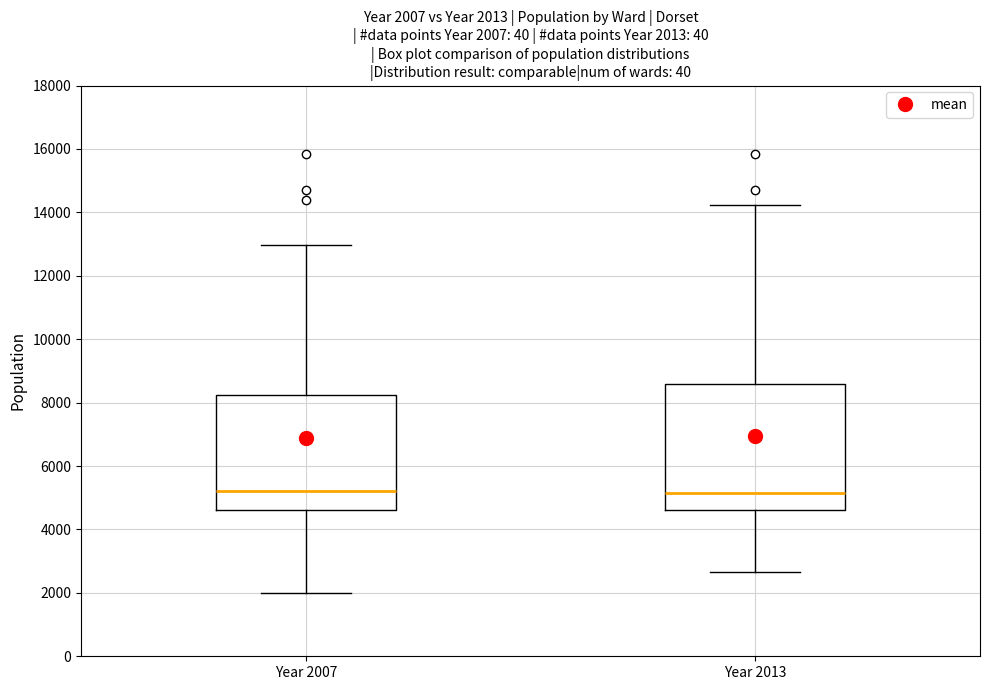

Which box is the tallest, from its lower edge to its upper edge?

Year 2013